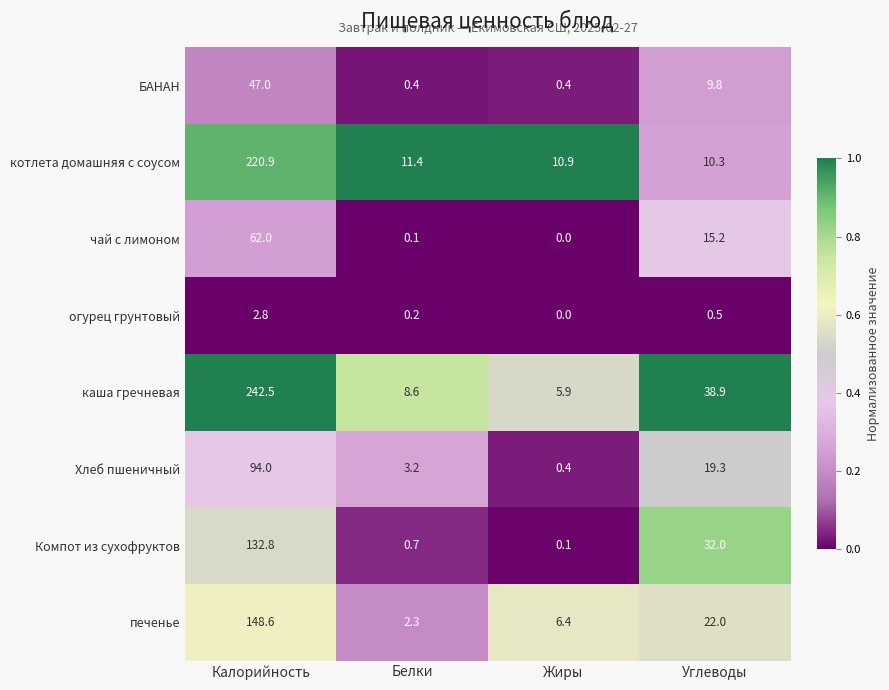

Between Калорийность and Жиры, which series saw the biggest shift?

каша гречневая